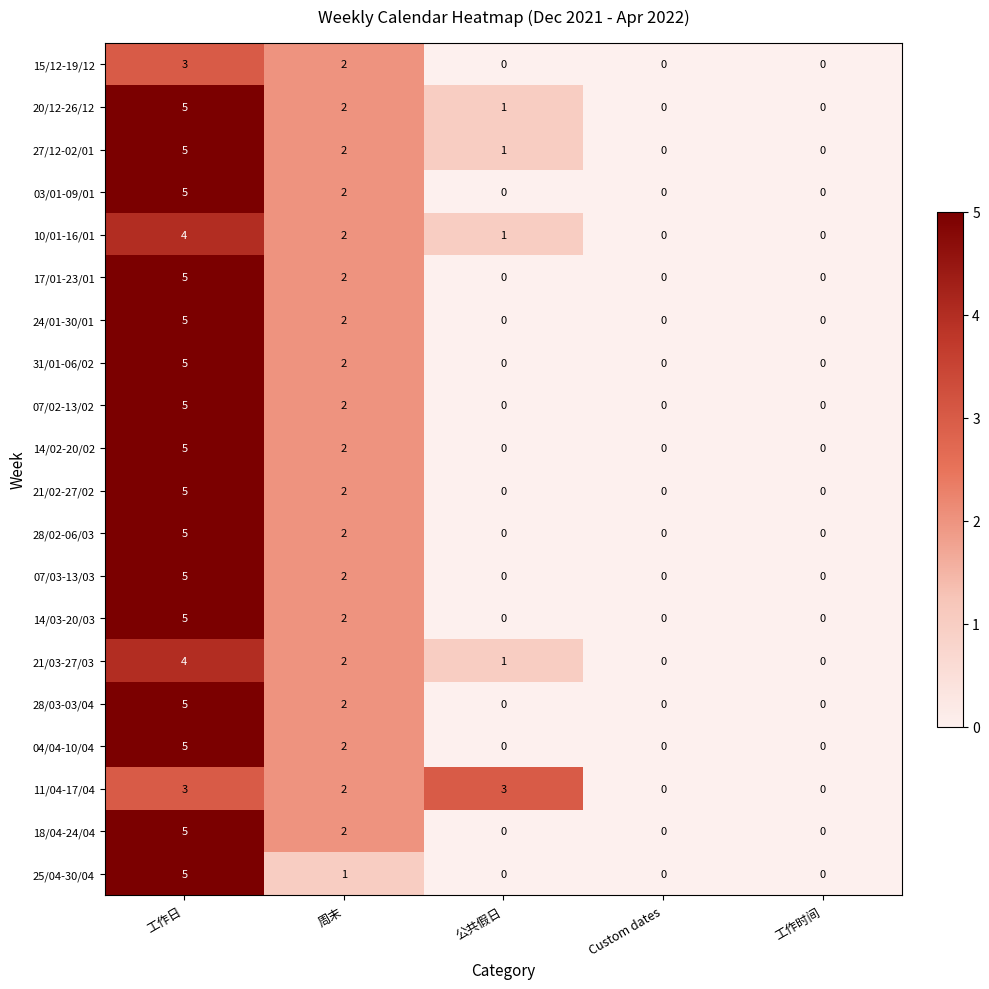

At how many categories does at least one series exceed 1?

3